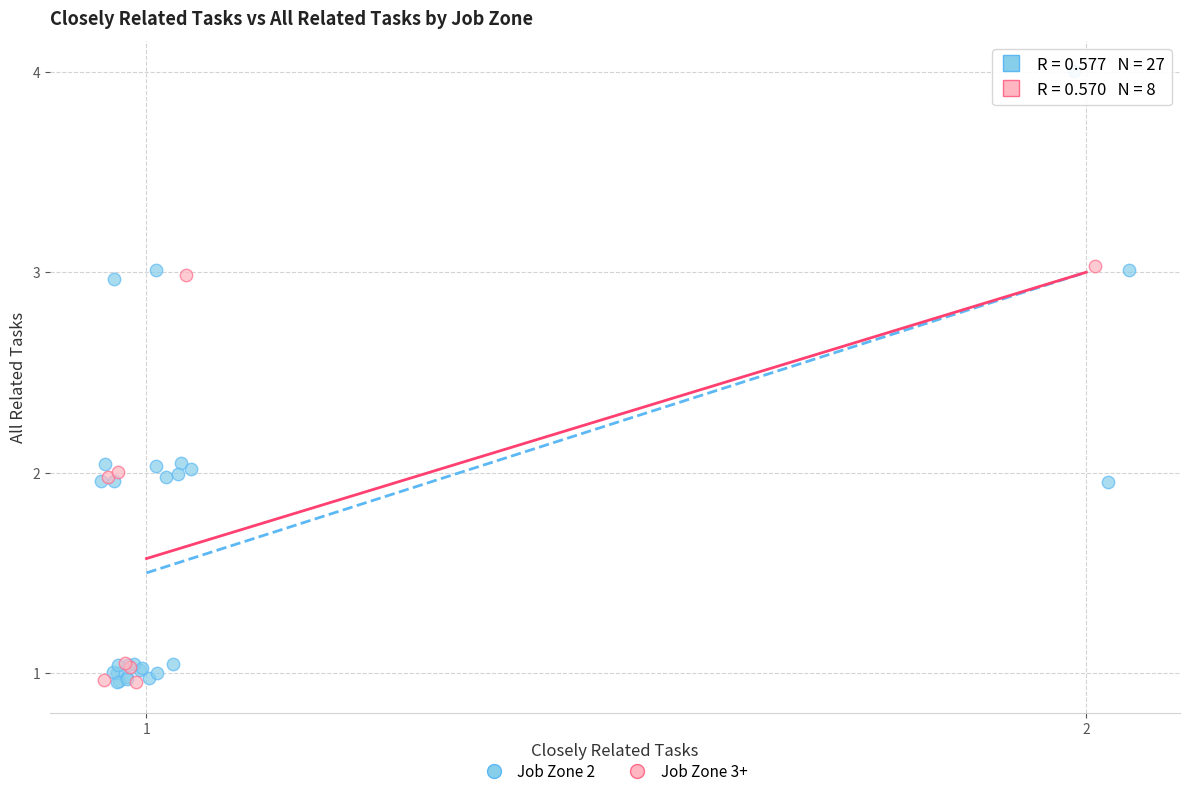

Which series contains the highest Y value?

Job Zone 2